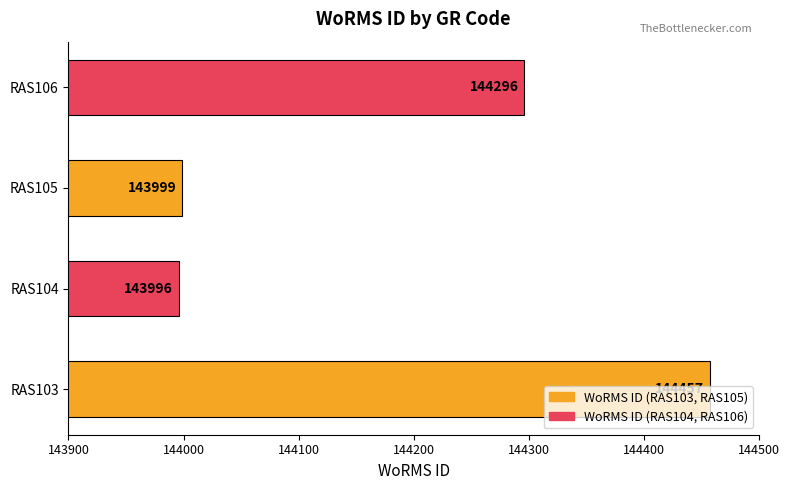

Which has a higher value, RAS105 or RAS103?

RAS103